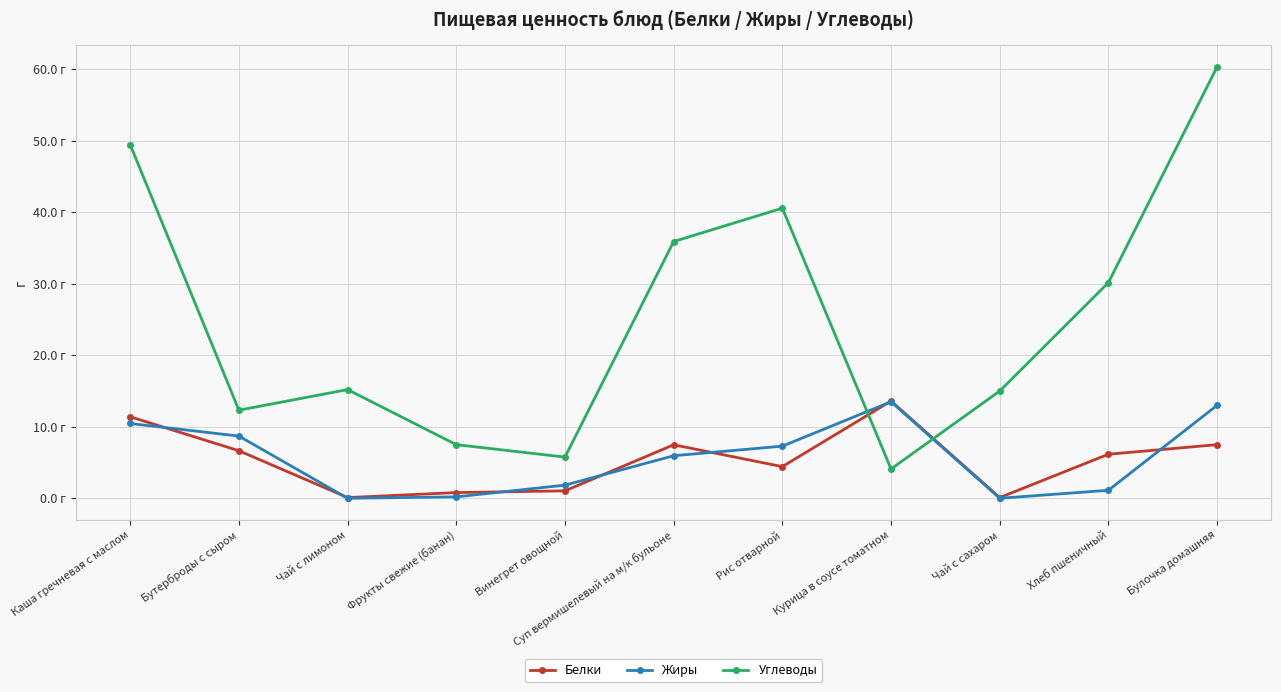

How many interior local valleys does the Жиры series have?

2